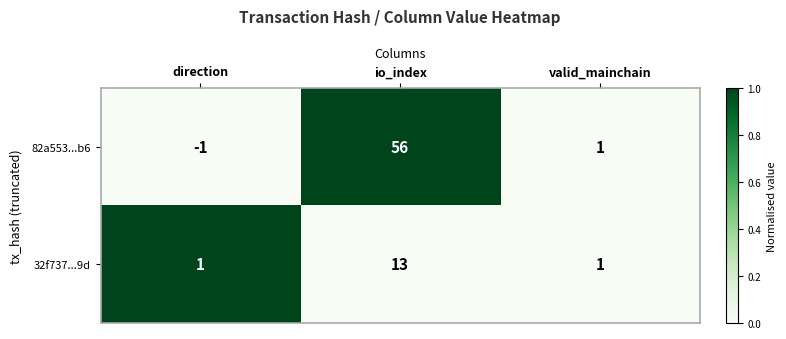

Read the 82a553...b6 value at io_index.

56